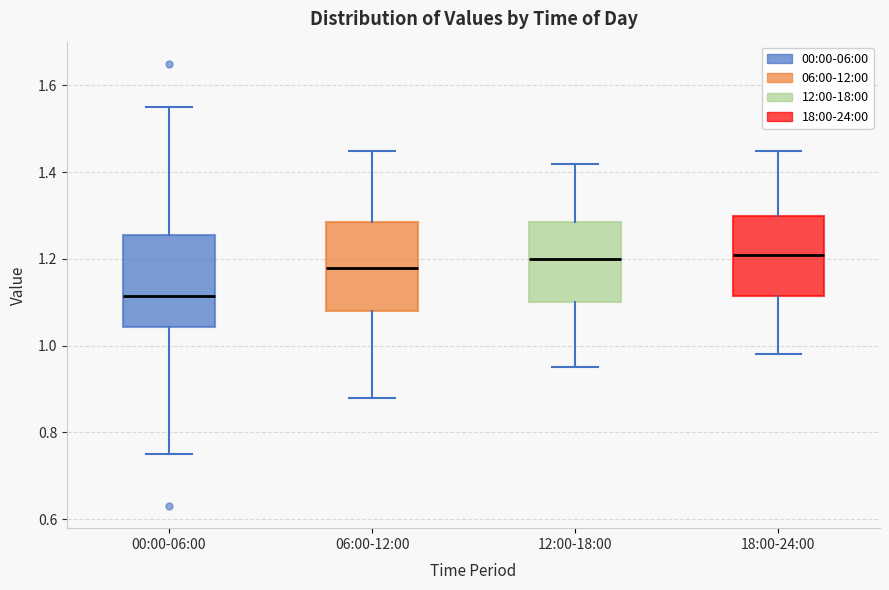

Where does the upper whisker of the box for 00:00-06:00 end on the y-axis? The values are not printed on the chart, so give them approximately, as read against the axis.

1.56